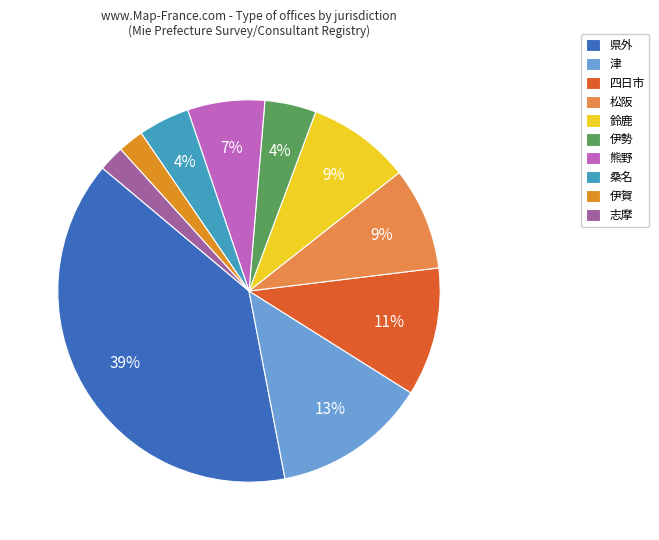

Does 桑名 represent more than half of the total?

No